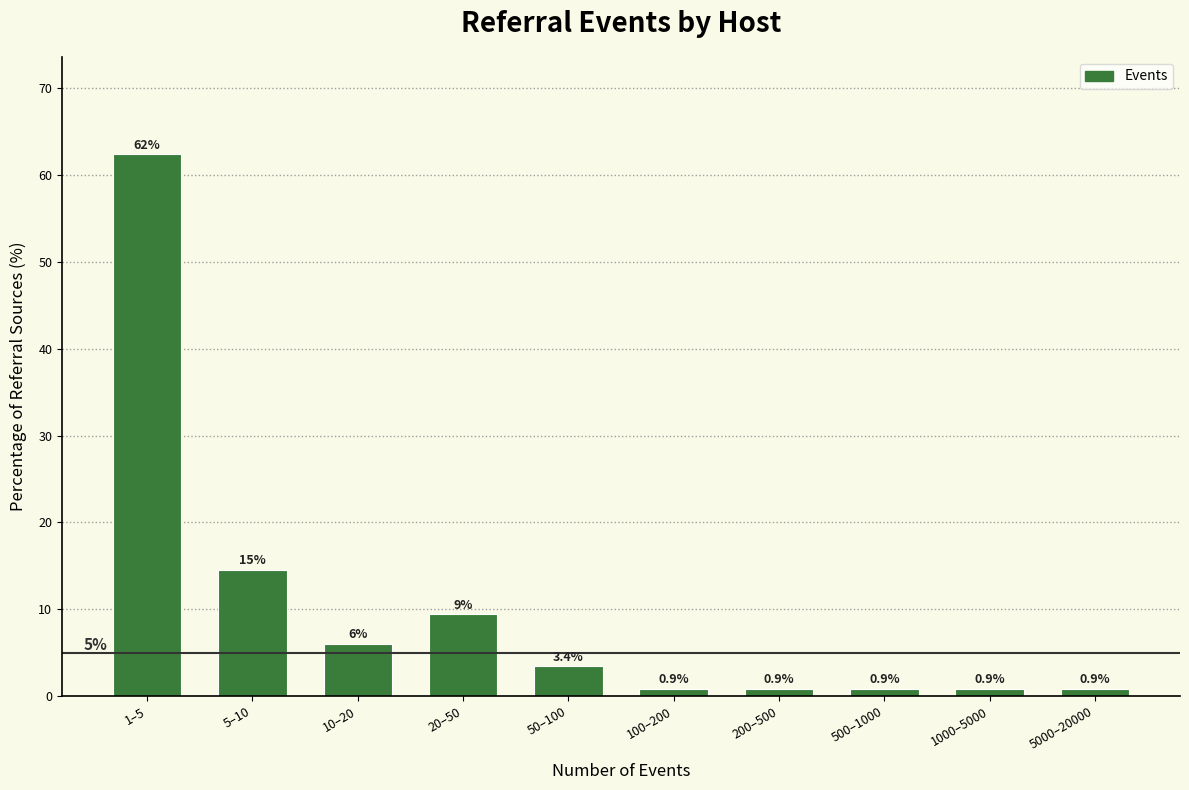

Reading right to left, extract all data points from this chart.

5000–20000=0.9	1000–5000=0.9	500–1000=0.9	200–500=0.9	100–200=0.9	50–100=3.4	20–50=9.4	10–20=6.0	5–10=14.5	1–5=62.4